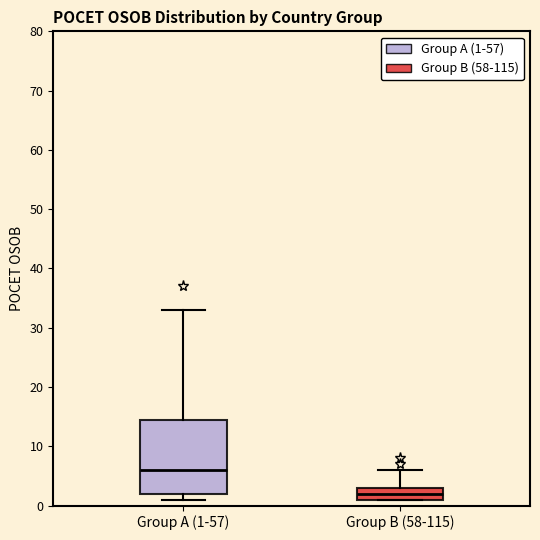

Which box is the tallest, from its lower edge to its upper edge?

Group A (1-57)